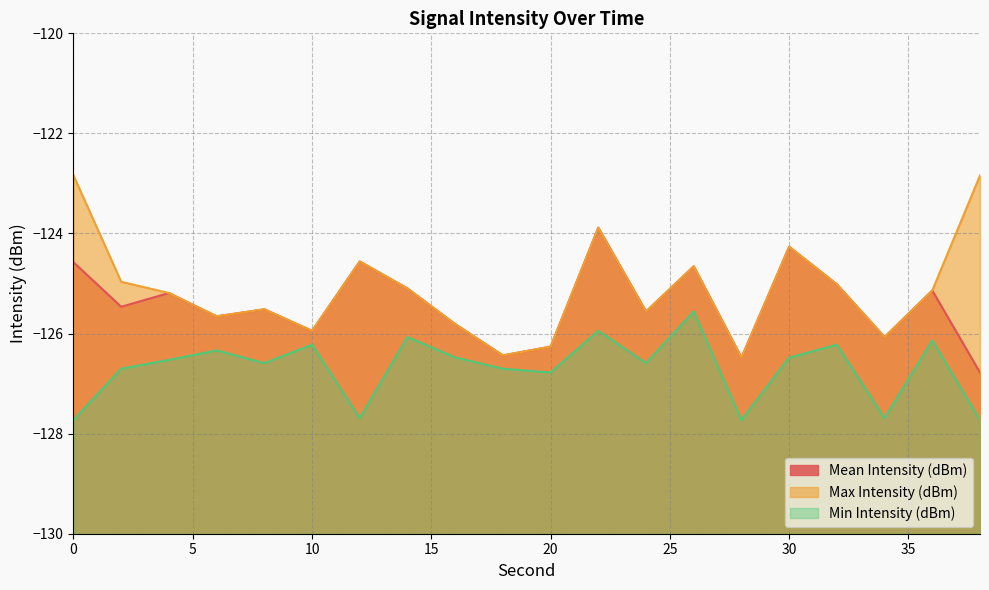

Which series changed the most between 18 and 26?

Mean Intensity (dBm)